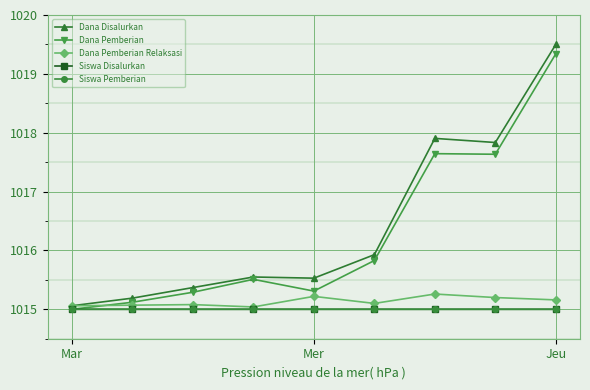

True or false: Dana Disalurkan and Siswa Pemberian cross at least once.

False